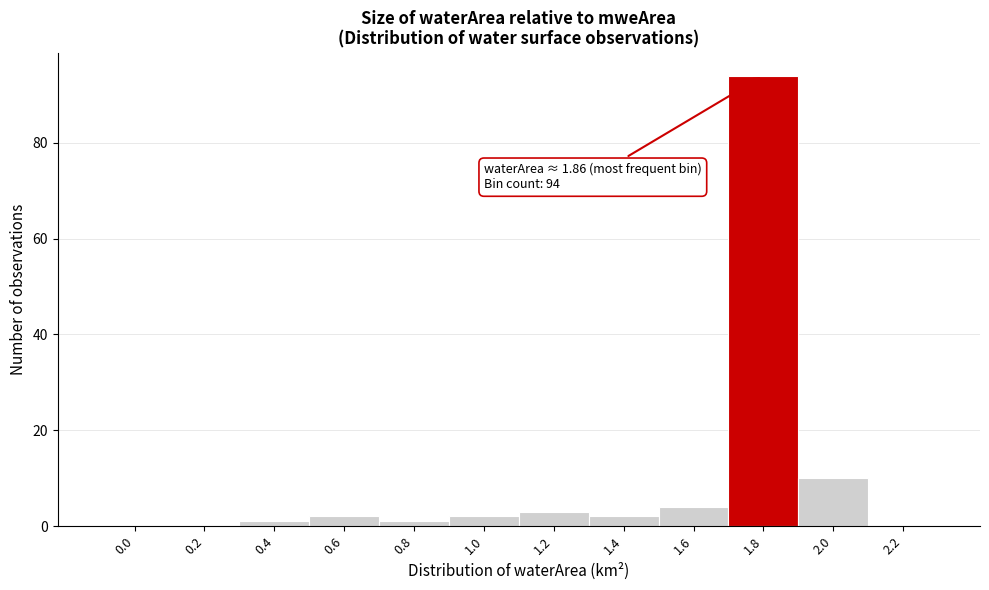

Reading left to right, extract all data points from this chart.

0.0=0	0.2=0	0.4=1	0.6=2	0.8=1	1.0=2	1.2=3	1.4=2	1.6=4	1.8=94	2.0=10	2.2=0